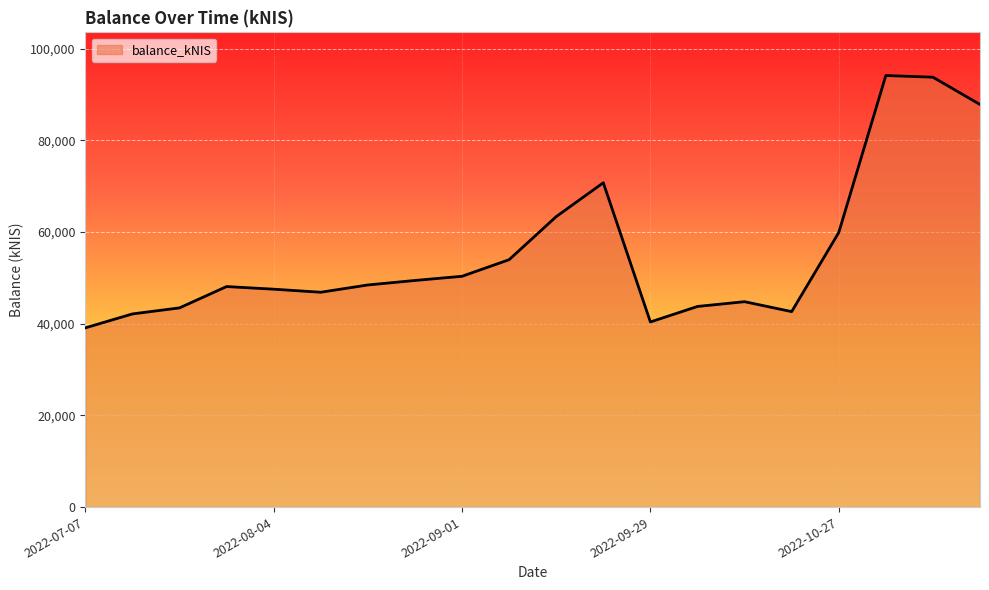

What is the difference between the maximum and minimum values?

55025.3